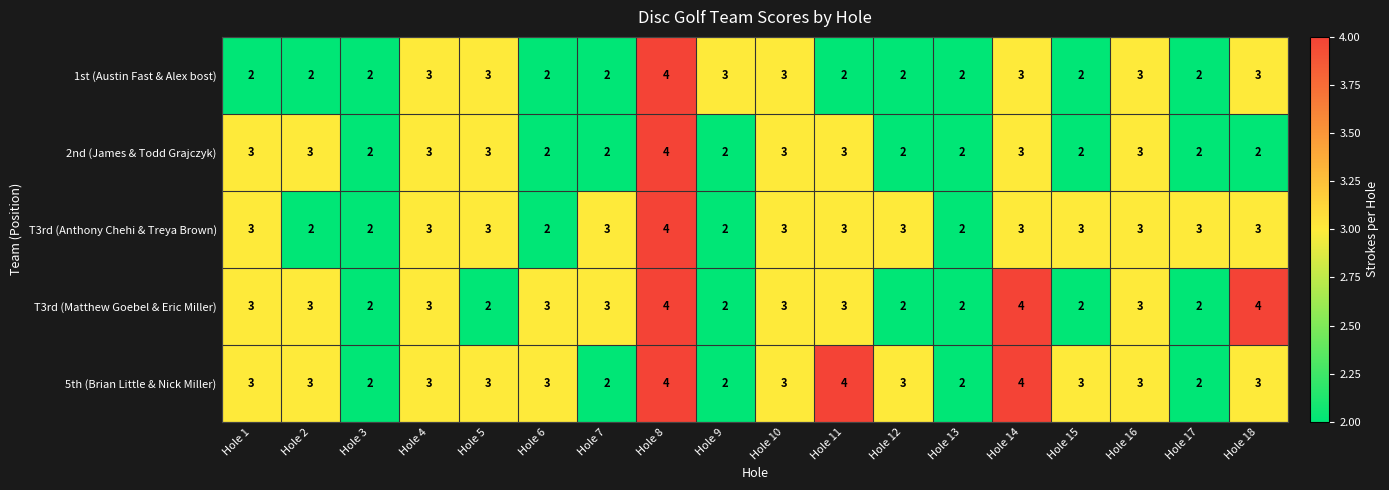

How many 1st (Austin Fast & Alex bost) values are between 2 and 3?

17